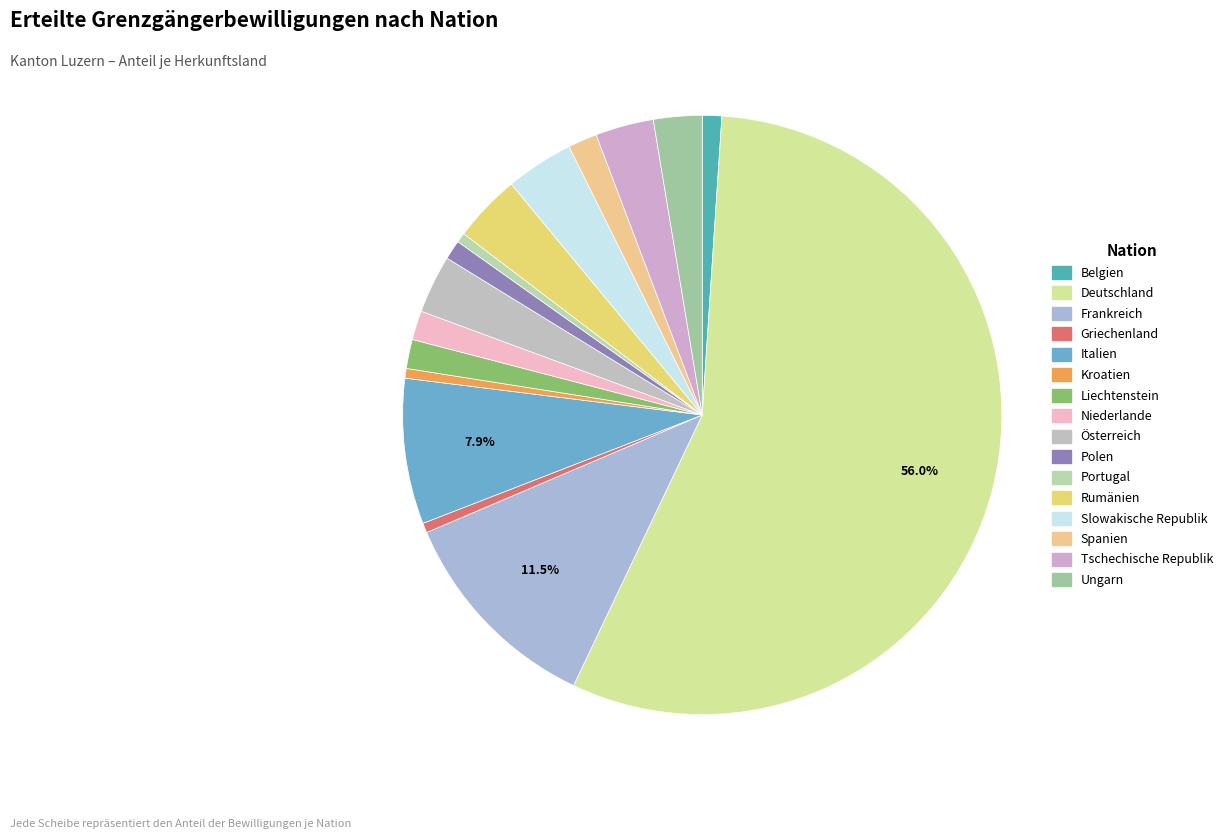

Count the number of slices in the pie.

16